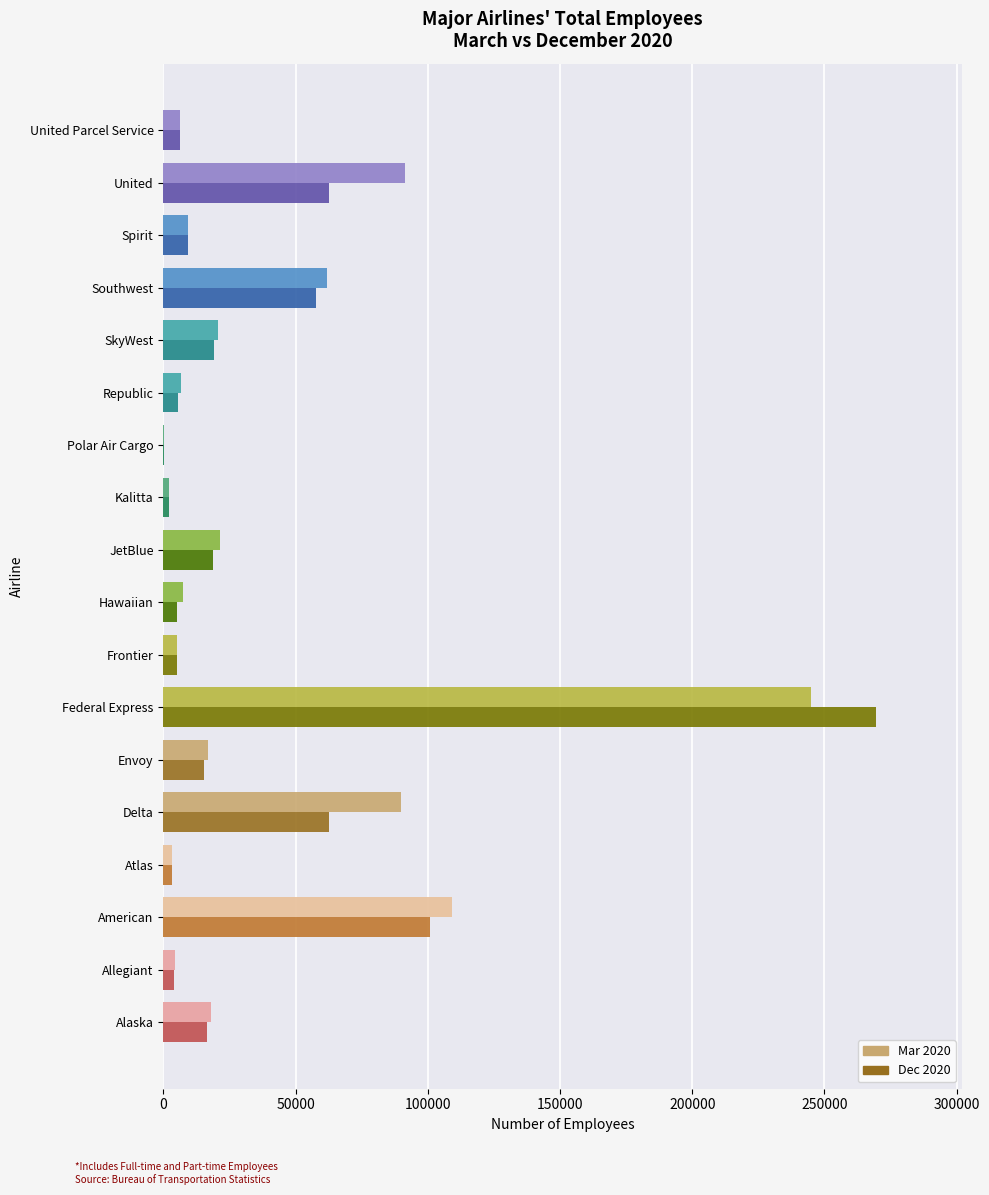

Which series changed the most between Southwest and United?

Mar 2020